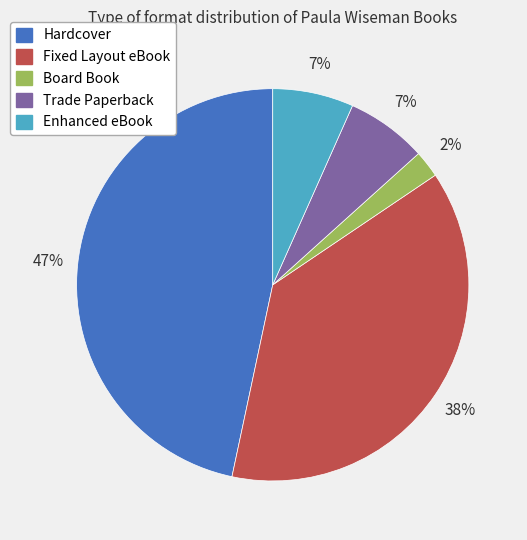

How many slices are in this pie chart?

5